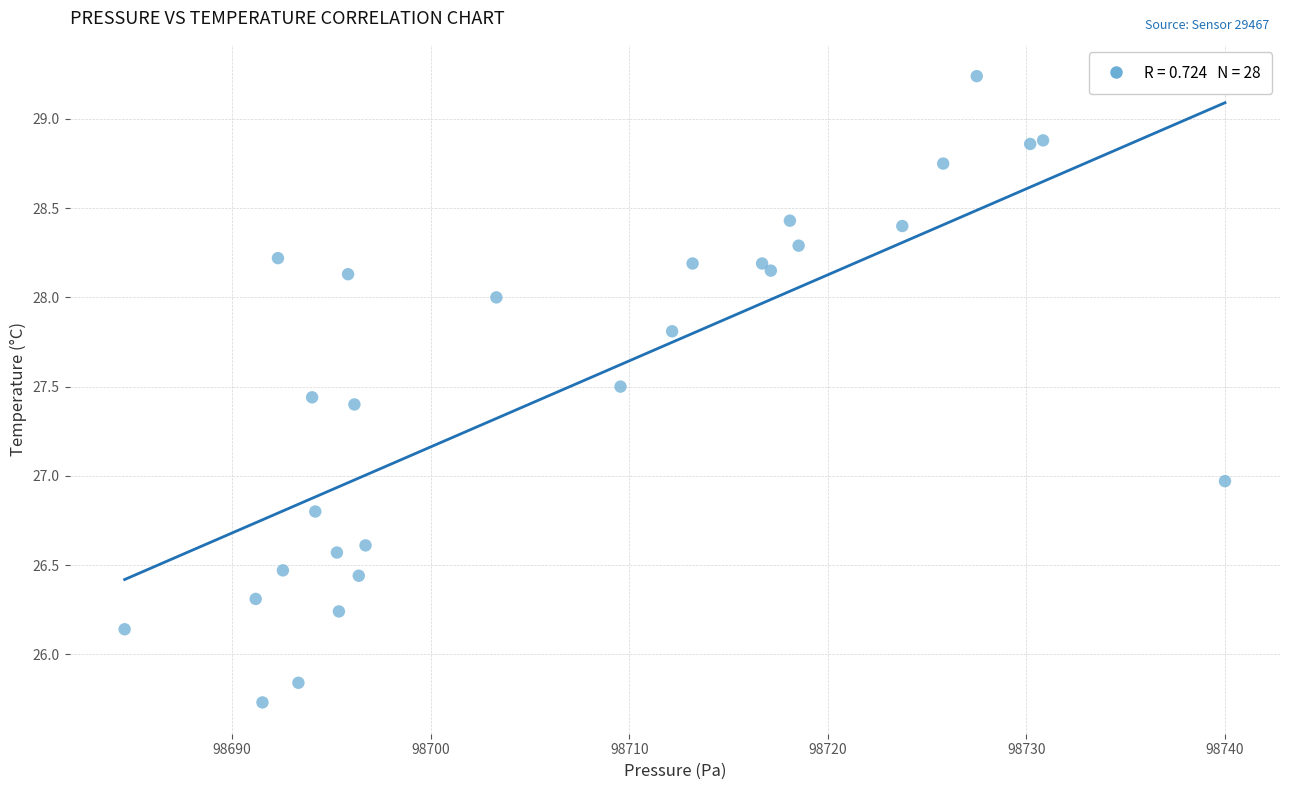

What is the range of X values (max minus min)?

55.4